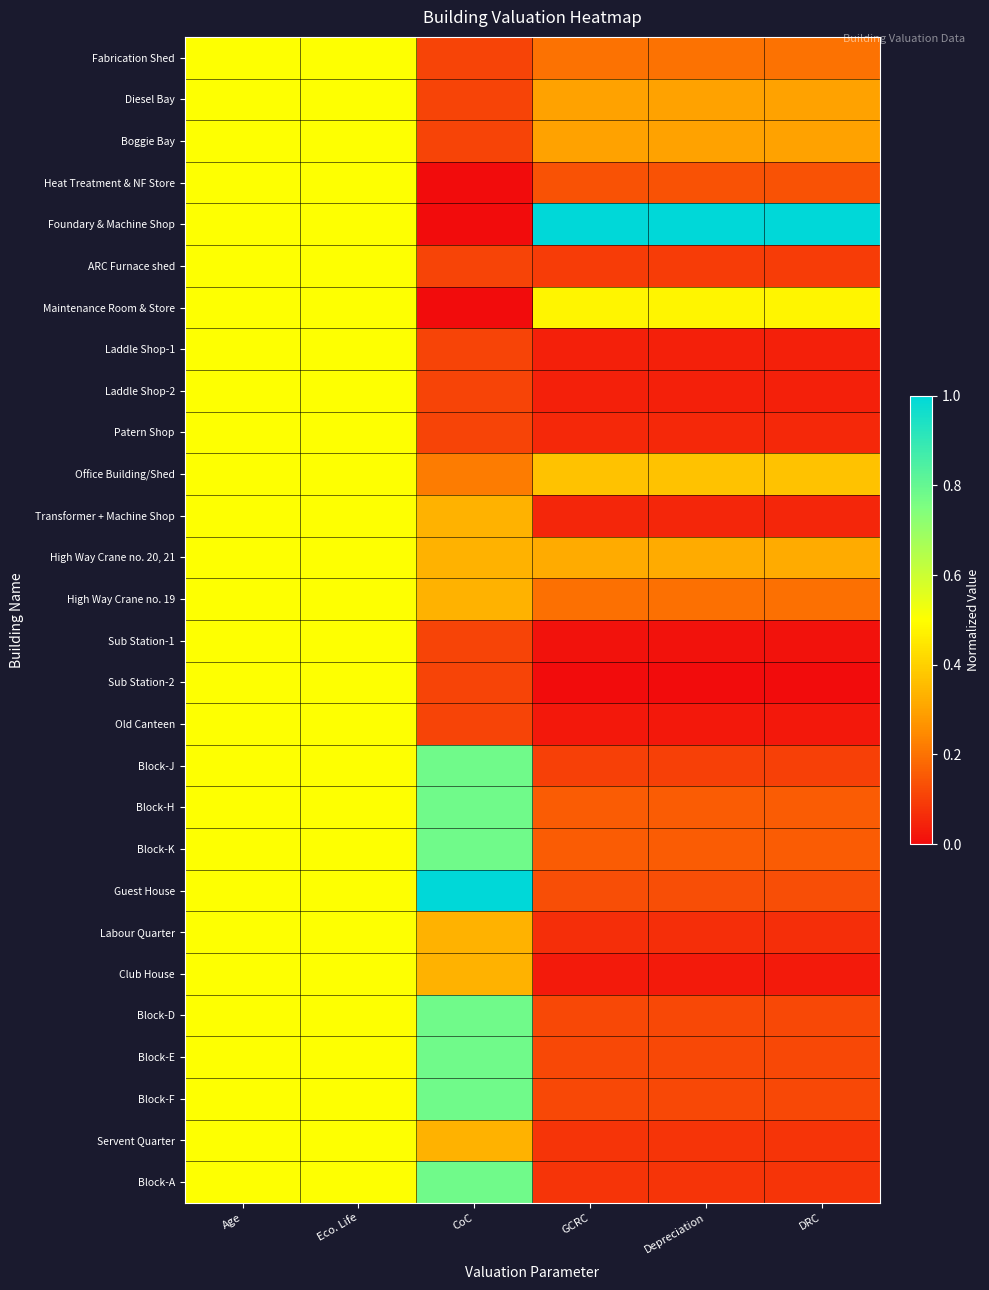

Reading right to left, list all the values displayed in this chart.

Fabrication Shed: DRC=0.2	Depreciation=0.2	GCRC=0.2	CoC=0.1	Eco. Life=0.5	Age=0.5
Diesel Bay: DRC=0.3	Depreciation=0.3	GCRC=0.3	CoC=0.1	Eco. Life=0.5	Age=0.5
Boggie Bay: DRC=0.3	Depreciation=0.3	GCRC=0.3	CoC=0.1	Eco. Life=0.5	Age=0.5
Heat Treatment & NF Store: DRC=0.1	Depreciation=0.1	GCRC=0.1	CoC=0.0	Eco. Life=0.5	Age=0.5
Foundary & Machine Shop: DRC=1.0	Depreciation=1.0	GCRC=1.0	CoC=0.0	Eco. Life=0.5	Age=0.5
ARC Furnace shed: DRC=0.1	Depreciation=0.1	GCRC=0.1	CoC=0.1	Eco. Life=0.5	Age=0.5
Maintenance Room & Store: DRC=0.5	Depreciation=0.5	GCRC=0.5	CoC=0.0	Eco. Life=0.5	Age=0.5
Laddle Shop-1: DRC=0.0	Depreciation=0.0	GCRC=0.0	CoC=0.1	Eco. Life=0.5	Age=0.5
Laddle Shop-2: DRC=0.0	Depreciation=0.0	GCRC=0.0	CoC=0.1	Eco. Life=0.5	Age=0.5
Patern Shop: DRC=0.1	Depreciation=0.1	GCRC=0.1	CoC=0.1	Eco. Life=0.5	Age=0.5
Office Building/Shed: DRC=0.4	Depreciation=0.4	GCRC=0.4	CoC=0.2	Eco. Life=0.5	Age=0.5
Transformer + Machine Shop: DRC=0.1	Depreciation=0.1	GCRC=0.1	CoC=0.3	Eco. Life=0.5	Age=0.5
High Way Crane no. 20, 21: DRC=0.3	Depreciation=0.3	GCRC=0.3	CoC=0.3	Eco. Life=0.5	Age=0.5
High Way Crane no. 19: DRC=0.2	Depreciation=0.2	GCRC=0.2	CoC=0.3	Eco. Life=0.5	Age=0.5
Sub Station-1: DRC=0.0	Depreciation=0.0	GCRC=0.0	CoC=0.1	Eco. Life=0.5	Age=0.5
Sub Station-2: DRC=0.0	Depreciation=0.0	GCRC=0.0	CoC=0.1	Eco. Life=0.5	Age=0.5
Old Canteen: DRC=0.0	Depreciation=0.0	GCRC=0.0	CoC=0.1	Eco. Life=0.5	Age=0.5
Block-J: DRC=0.1	Depreciation=0.1	GCRC=0.1	CoC=0.8	Eco. Life=0.5	Age=0.5
Block-H: DRC=0.2	Depreciation=0.2	GCRC=0.2	CoC=0.8	Eco. Life=0.5	Age=0.5
Block-K: DRC=0.2	Depreciation=0.2	GCRC=0.2	CoC=0.8	Eco. Life=0.5	Age=0.5
Guest House: DRC=0.1	Depreciation=0.1	GCRC=0.1	CoC=1.0	Eco. Life=0.5	Age=0.5
Labour Quarter: DRC=0.1	Depreciation=0.1	GCRC=0.1	CoC=0.3	Eco. Life=0.5	Age=0.5
Club House: DRC=0.0	Depreciation=0.0	GCRC=0.0	CoC=0.3	Eco. Life=0.5	Age=0.5
Block-D: DRC=0.1	Depreciation=0.1	GCRC=0.1	CoC=0.8	Eco. Life=0.5	Age=0.5
Block-E: DRC=0.1	Depreciation=0.1	GCRC=0.1	CoC=0.8	Eco. Life=0.5	Age=0.5
Block-F: DRC=0.1	Depreciation=0.1	GCRC=0.1	CoC=0.8	Eco. Life=0.5	Age=0.5
Servent Quarter: DRC=0.1	Depreciation=0.1	GCRC=0.1	CoC=0.3	Eco. Life=0.5	Age=0.5
Block-A: DRC=0.1	Depreciation=0.1	GCRC=0.1	CoC=0.8	Eco. Life=0.5	Age=0.5